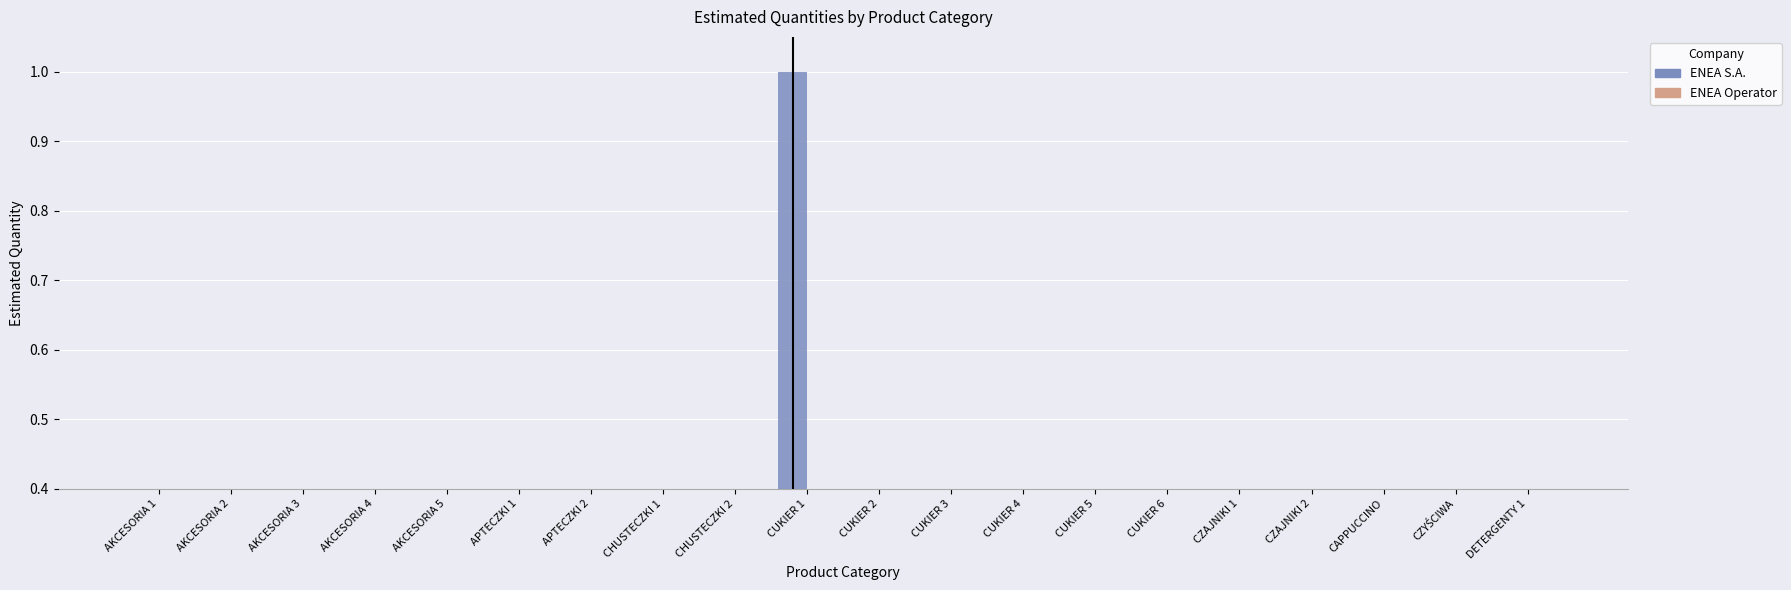

The ENEA S.A. (Control) series shows 0.1 at CZAJNIKI 2. True or false?

False